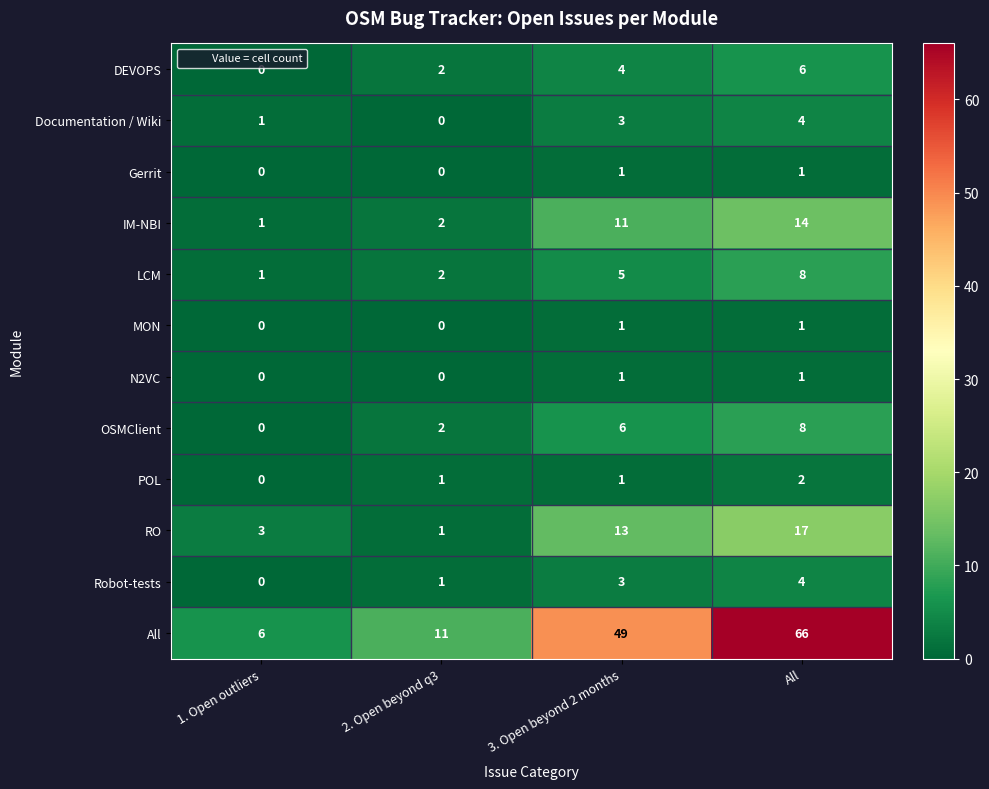

At which label is All closest to 36?

3. Open beyond 2 months